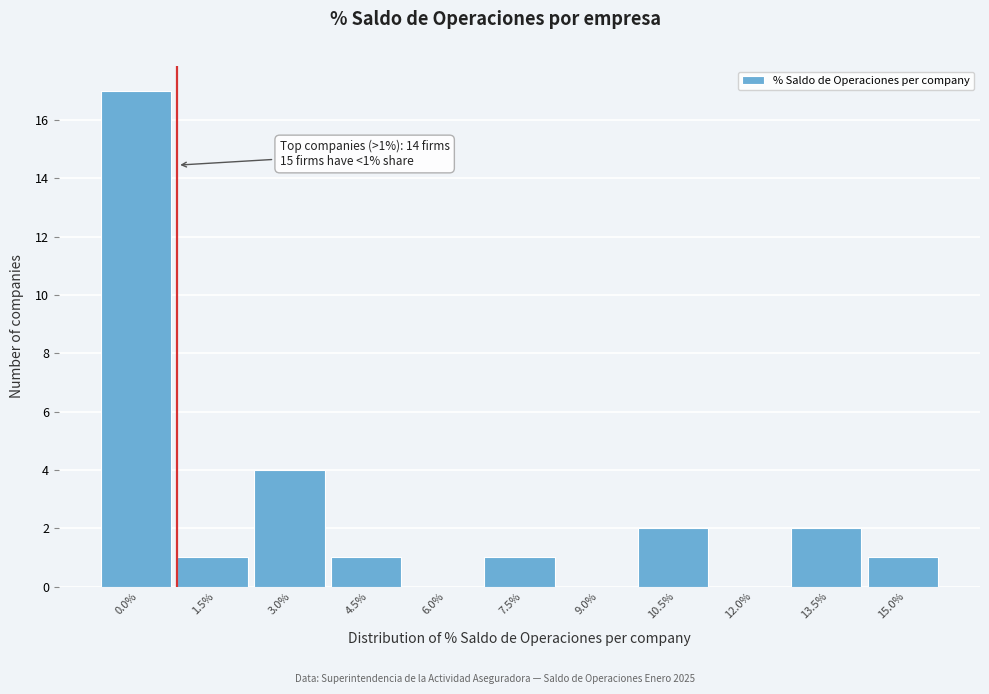

Reading left to right, list all the values displayed in this chart.

0.0%=17	1.5%=1	3.0%=4	4.5%=1	6.0%=0	7.5%=1	9.0%=0	10.5%=2	12.0%=0	13.5%=2	15.0%=1